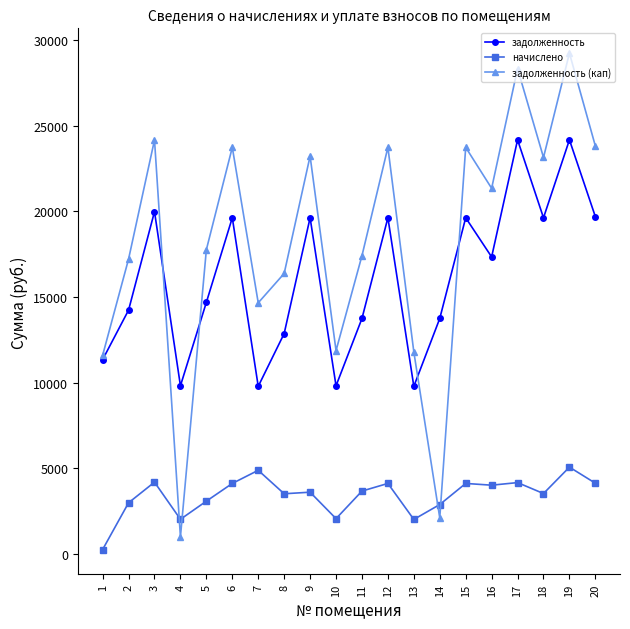

What is the greatest value displayed?

29230.3